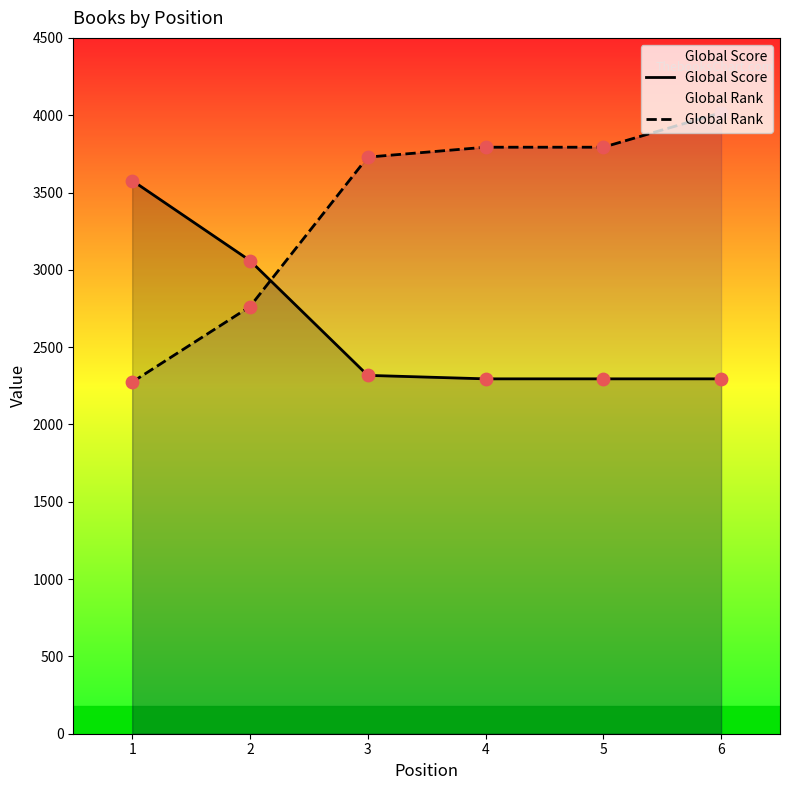

At how many categories does at least one series exceed 2671?

6